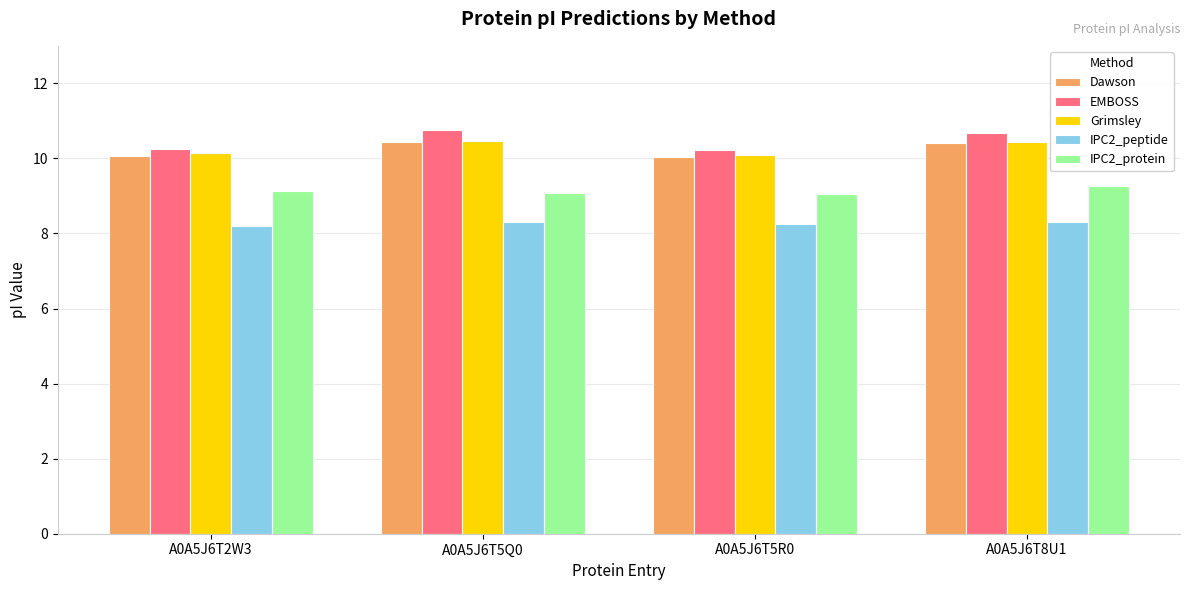

What is the difference between the maximum and minimum values in the Grimsley series?

0.4